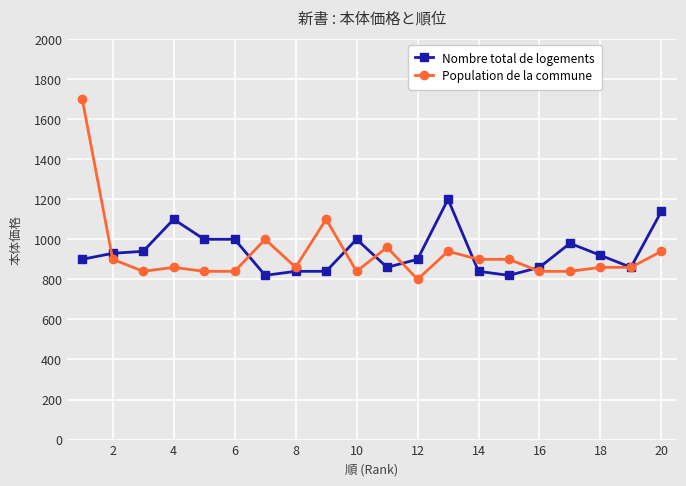

What is the maximum value shown in the chart?

1700